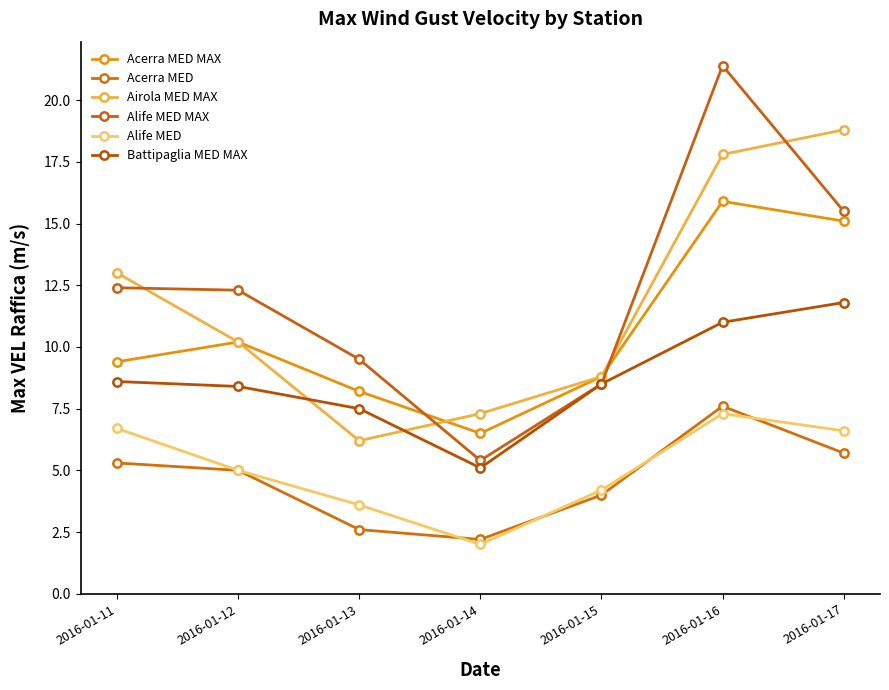

At how many categories does at least one series exceed 8?

6